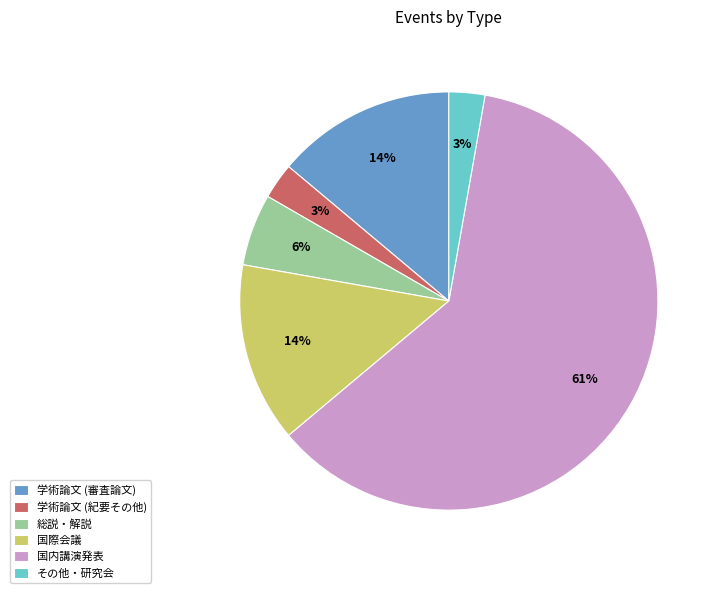

Which has a higher value, 国内講演発表 or 学術論文 (紀要その他)?

国内講演発表